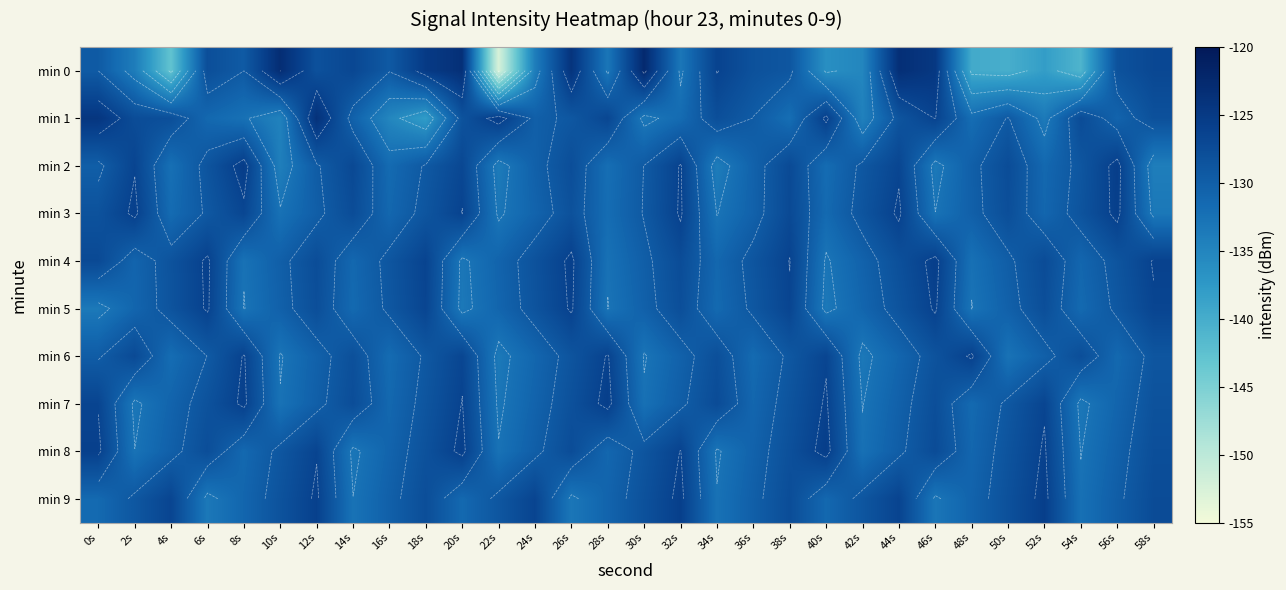

Read the min 1 value at 54s.

-127.5